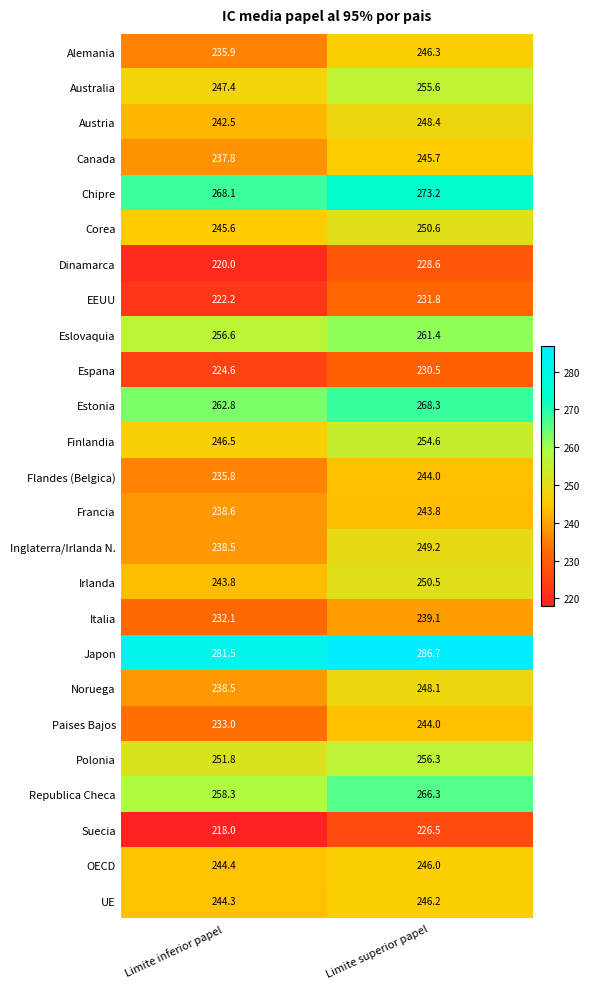

At which category is the sum across all series the highest?

Limite superior papel